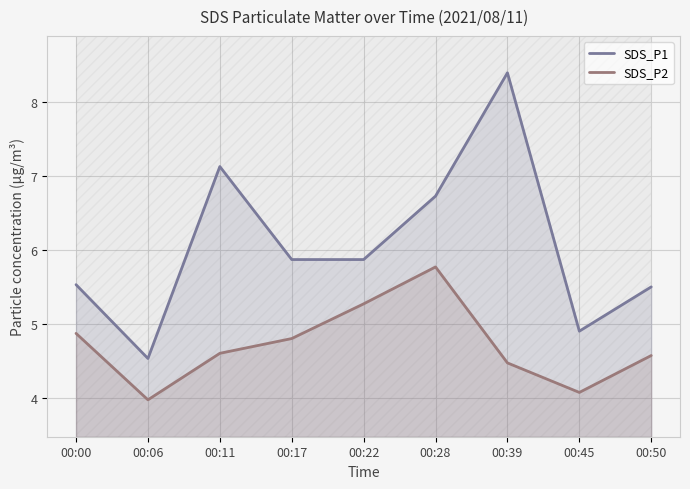

What is the minimum value for SDS_P2?

4.0